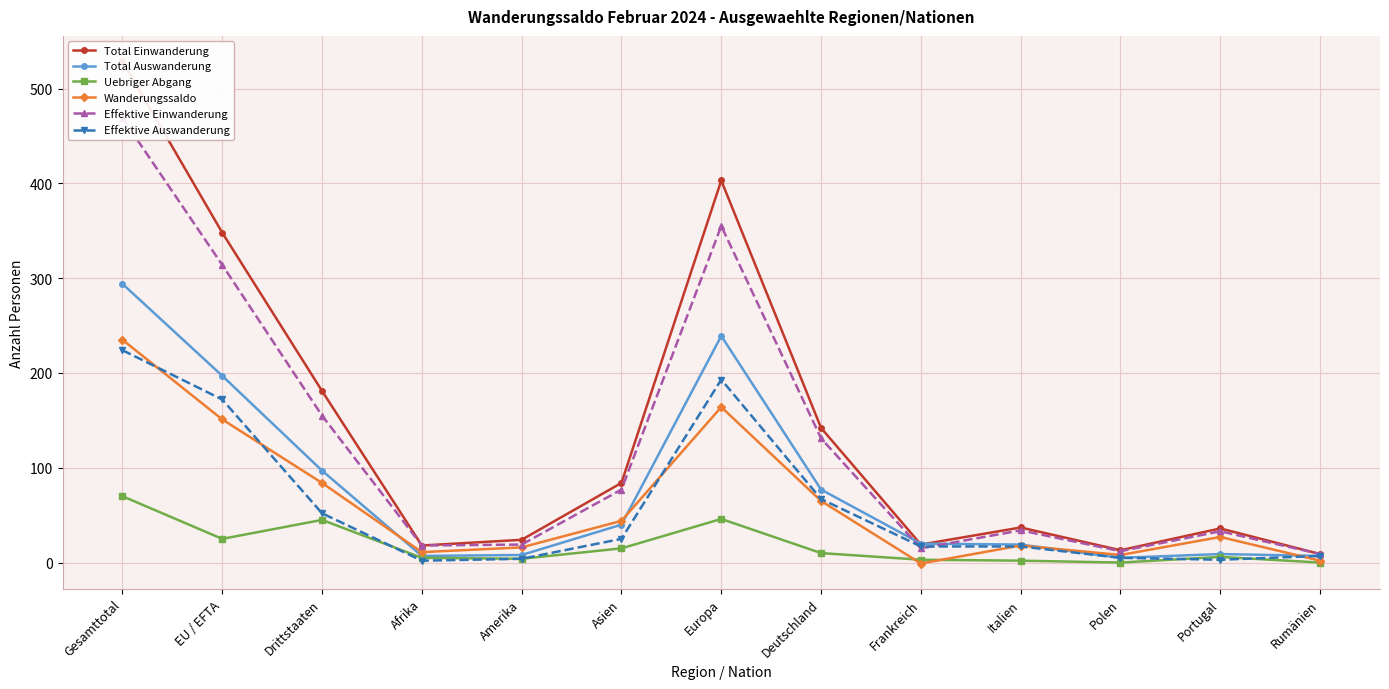

Where is the first local minimum for Total Einwanderung?

Afrika